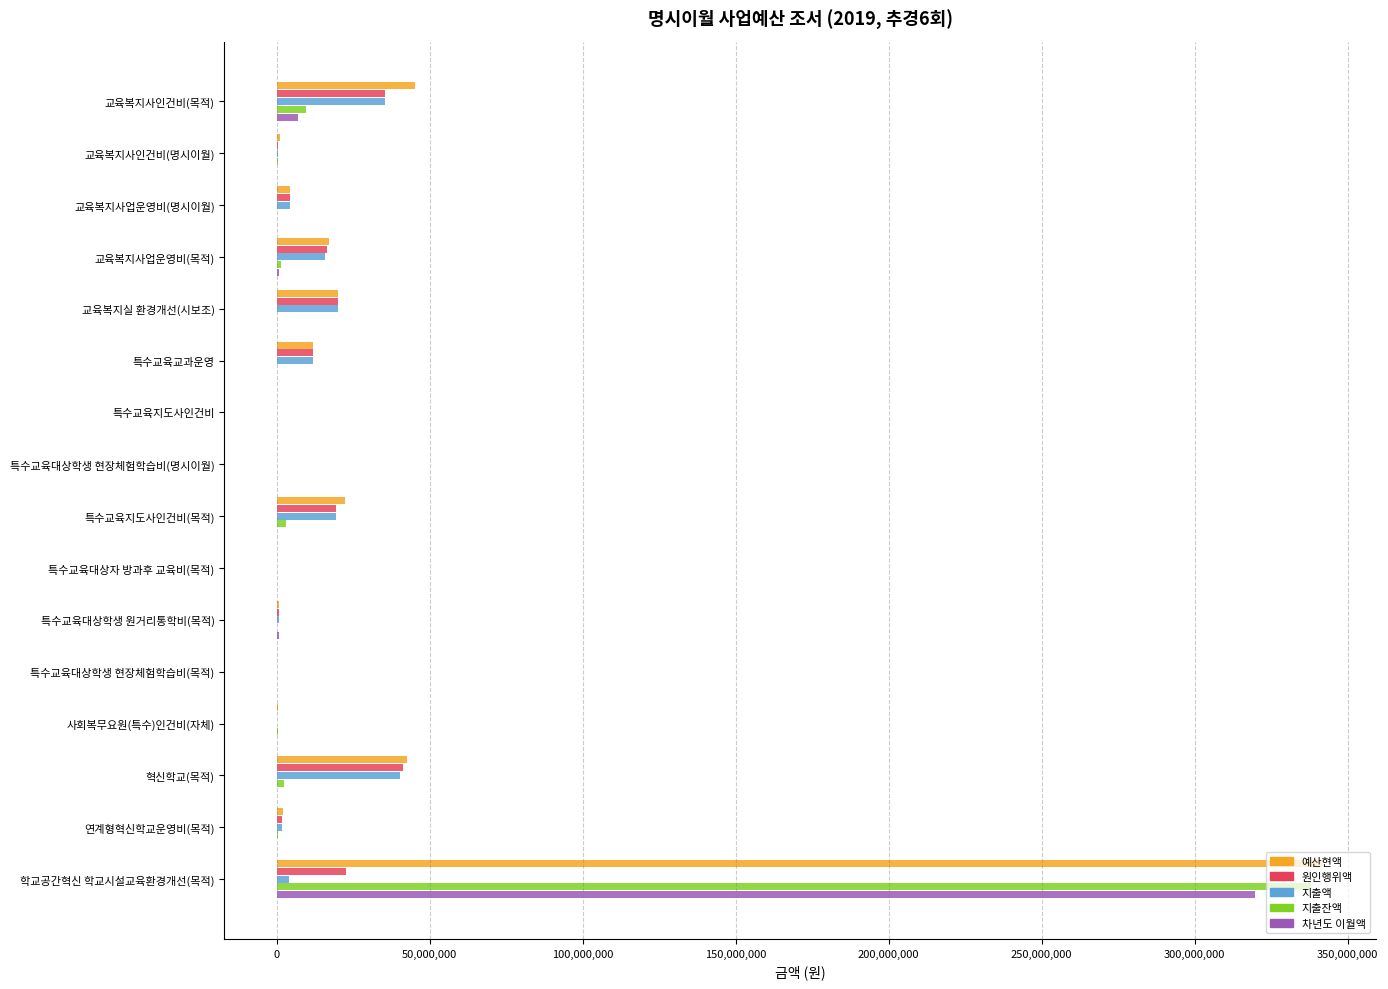

Between 사회복무요원(특수)인건비(자체) and 혁신학교(목적), which series saw the biggest shift?

예산현액